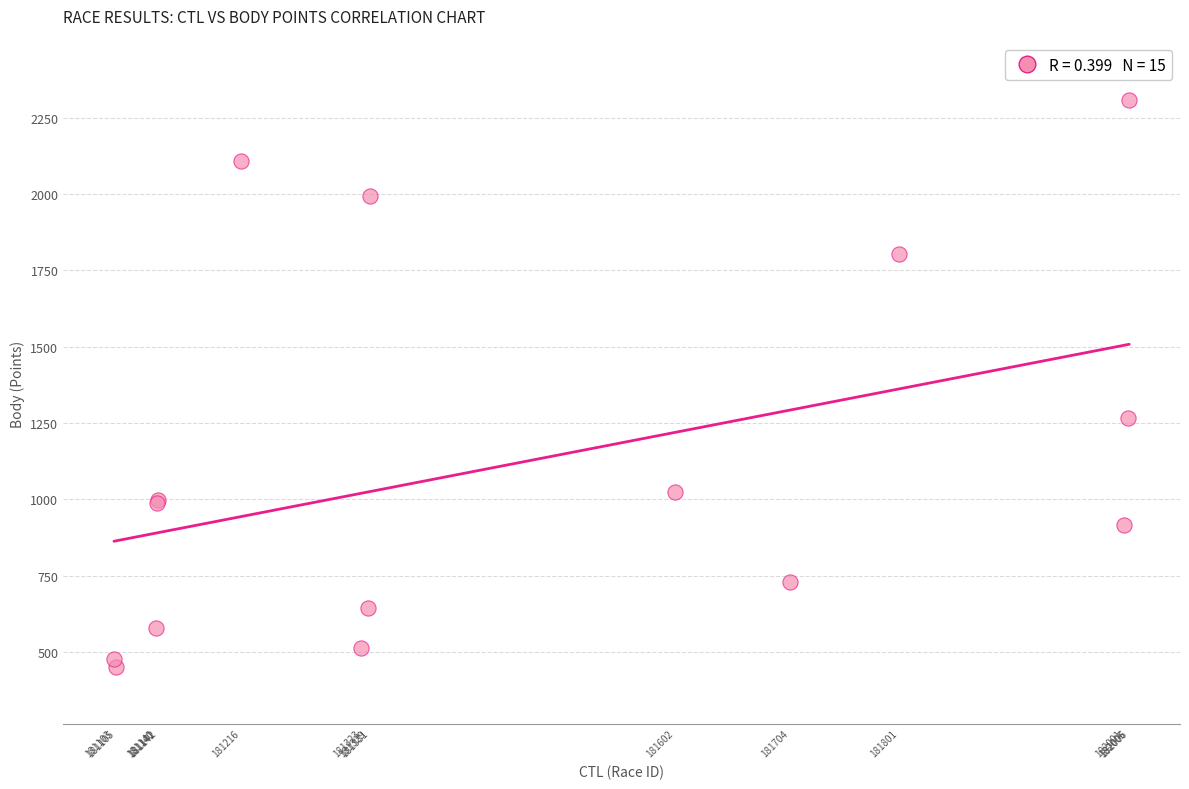

What Y value in the scatter plot is closest to 1380?

1266